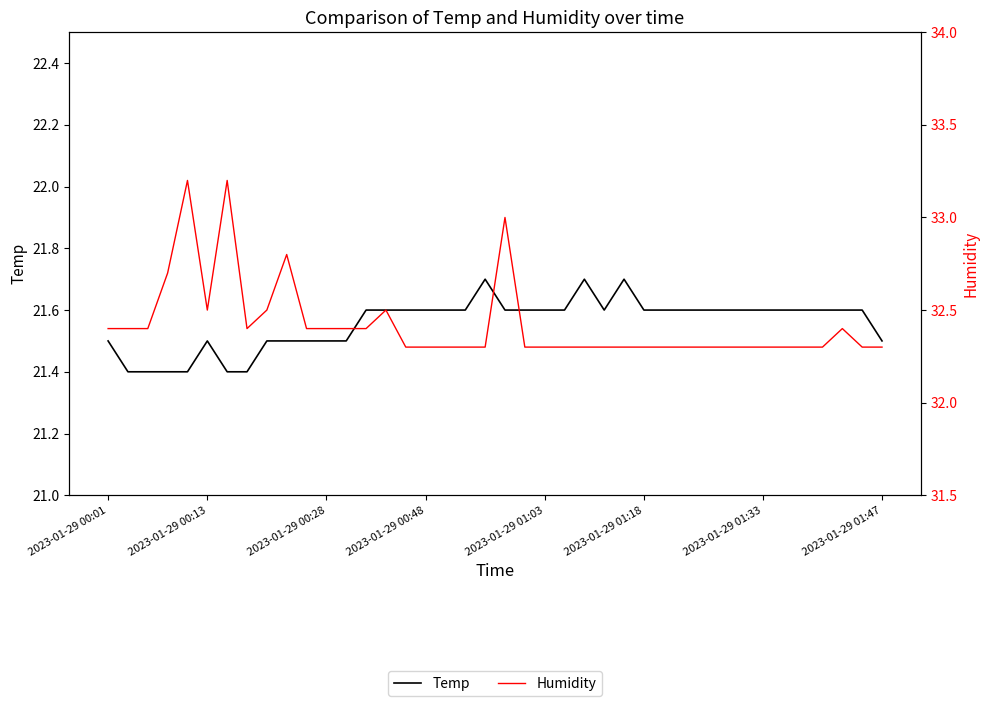

How many distinct data groups are displayed?

2